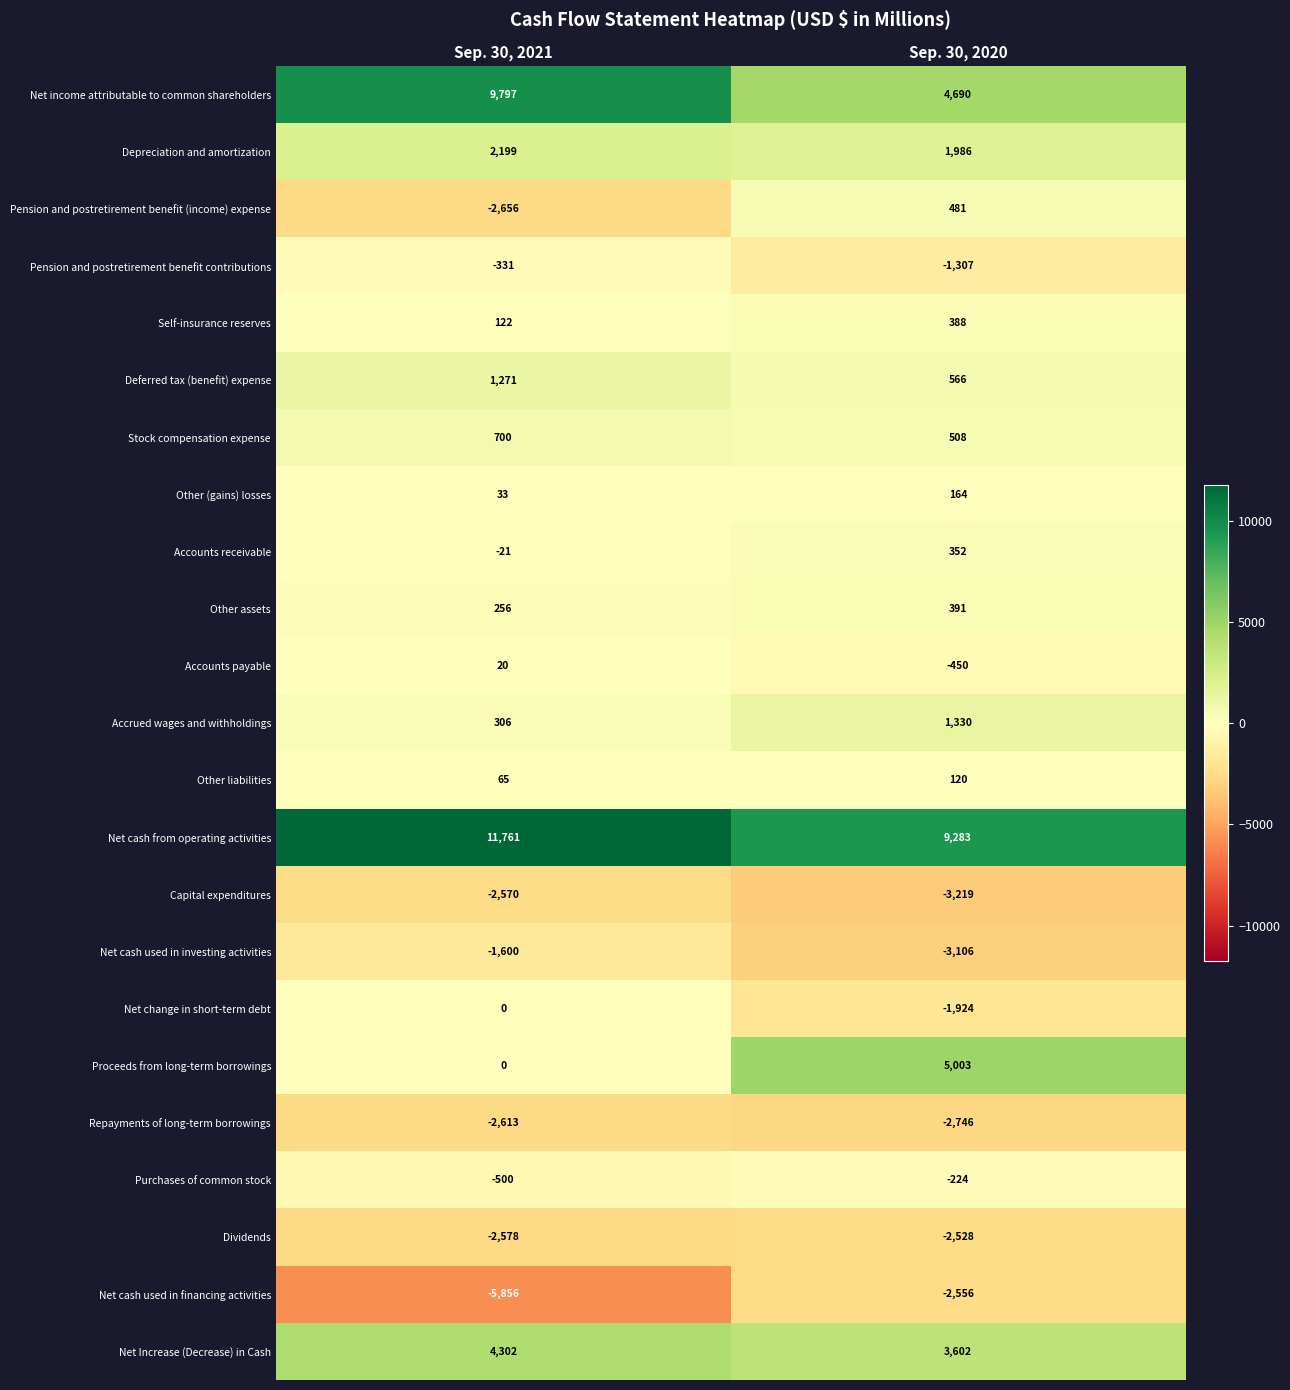

What is the minimum value for Net Increase (Decrease) in Cash?

3602